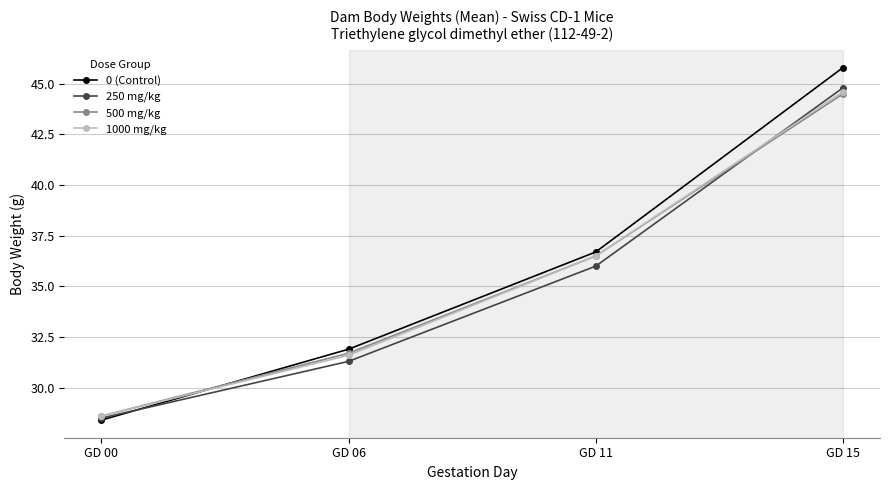

How many lines are shown in the chart?

4